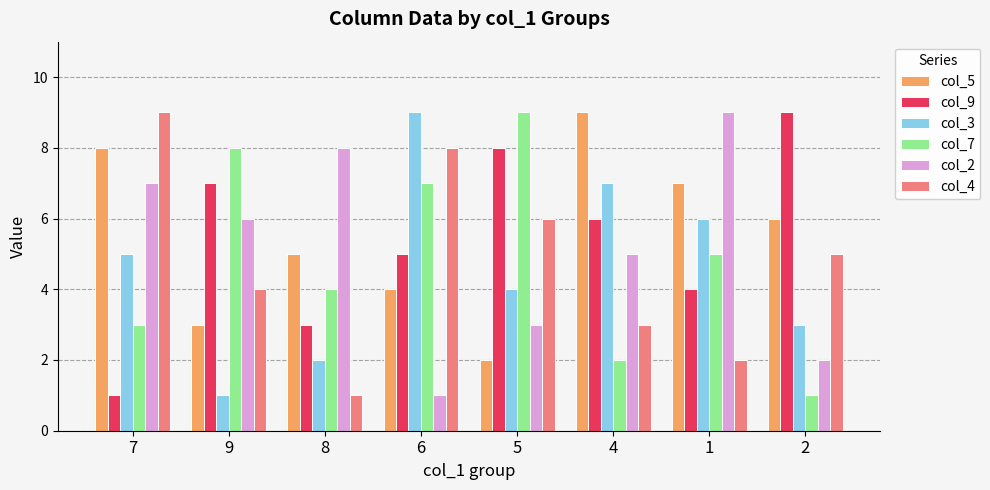

What is the difference between the maximum and second lowest values in the col_9 series?

6